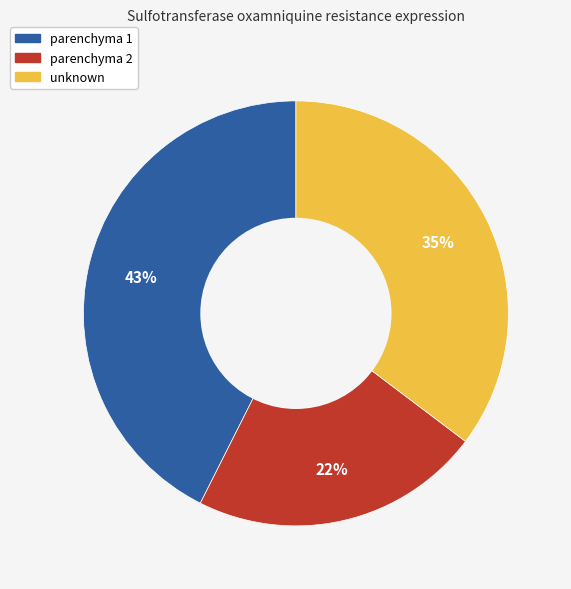

How many slices are in this pie chart?

3